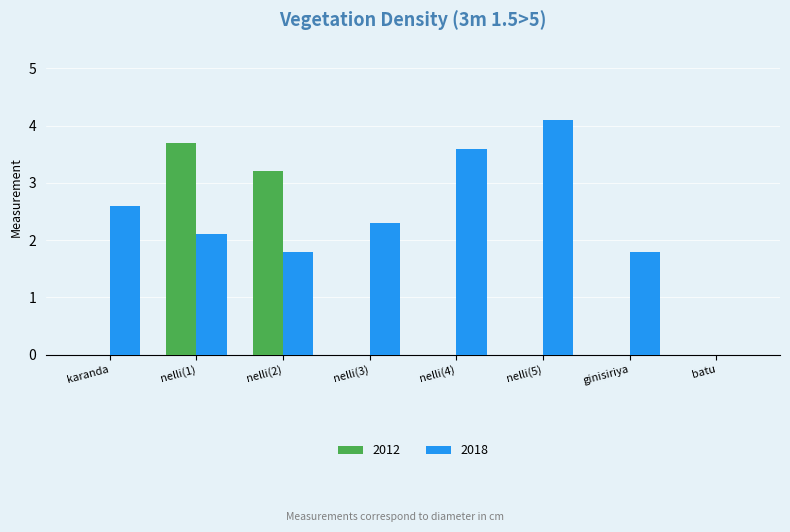

What is the sum of all 2018 values?

18.3